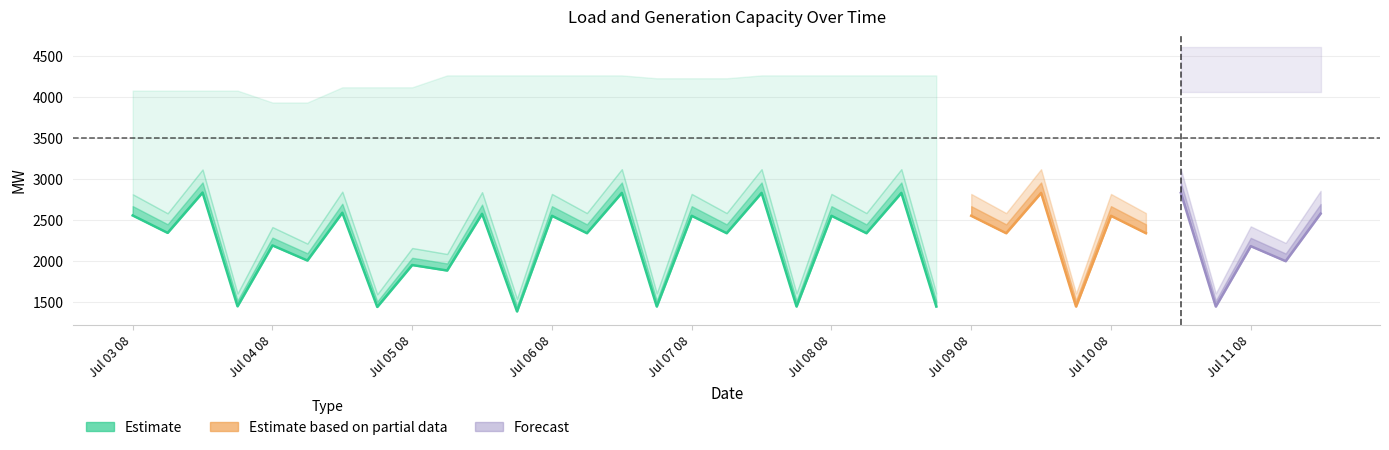

True or false: INSTALLED_GENERATION and AVAILABLE_GENERATION cross at least once.

False